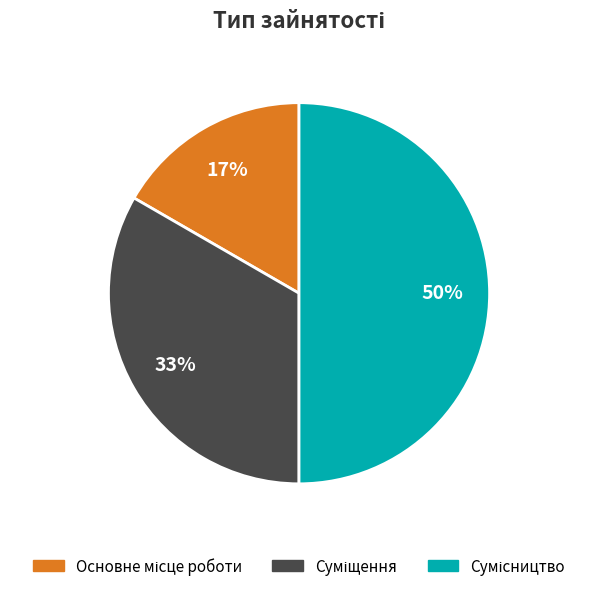

To the nearest percent, what is the difference between the largest and smallest slice percentages?

33%